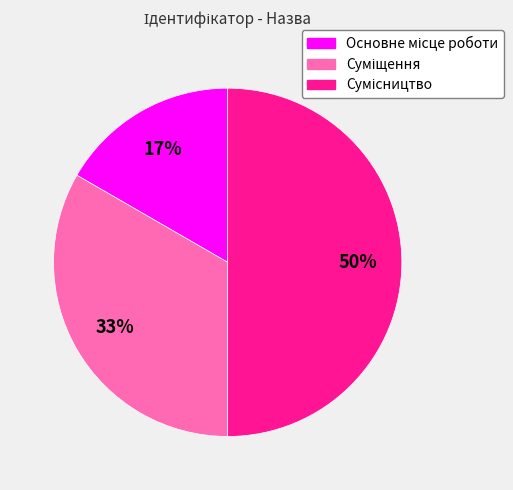

To the nearest percent, what is the difference between the largest and smallest slice percentages?

33%